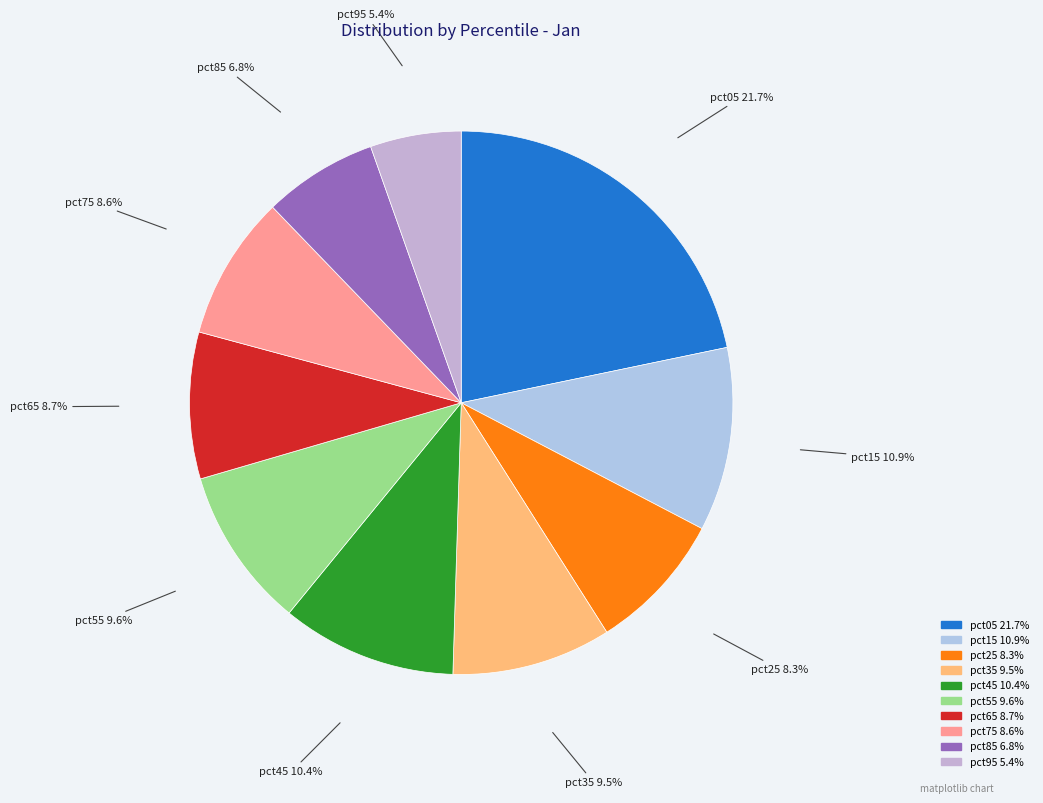

Count the number of slices in the pie.

10